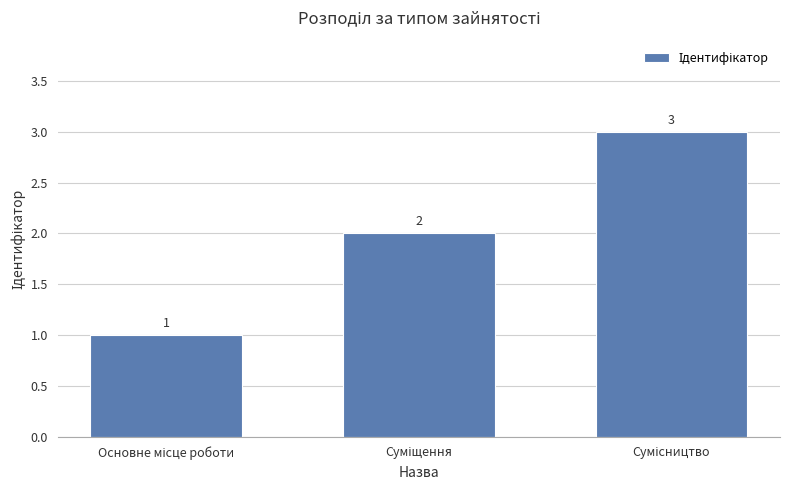

What is the value of the 1st bar from the left?

1